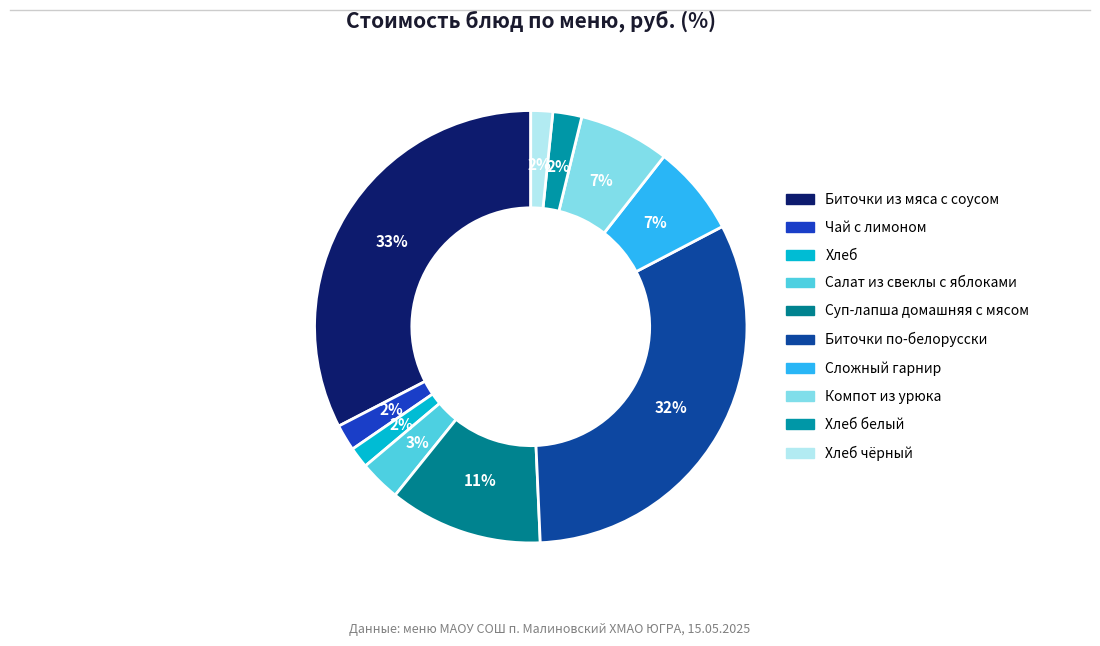

How many slices are in this pie chart?

10